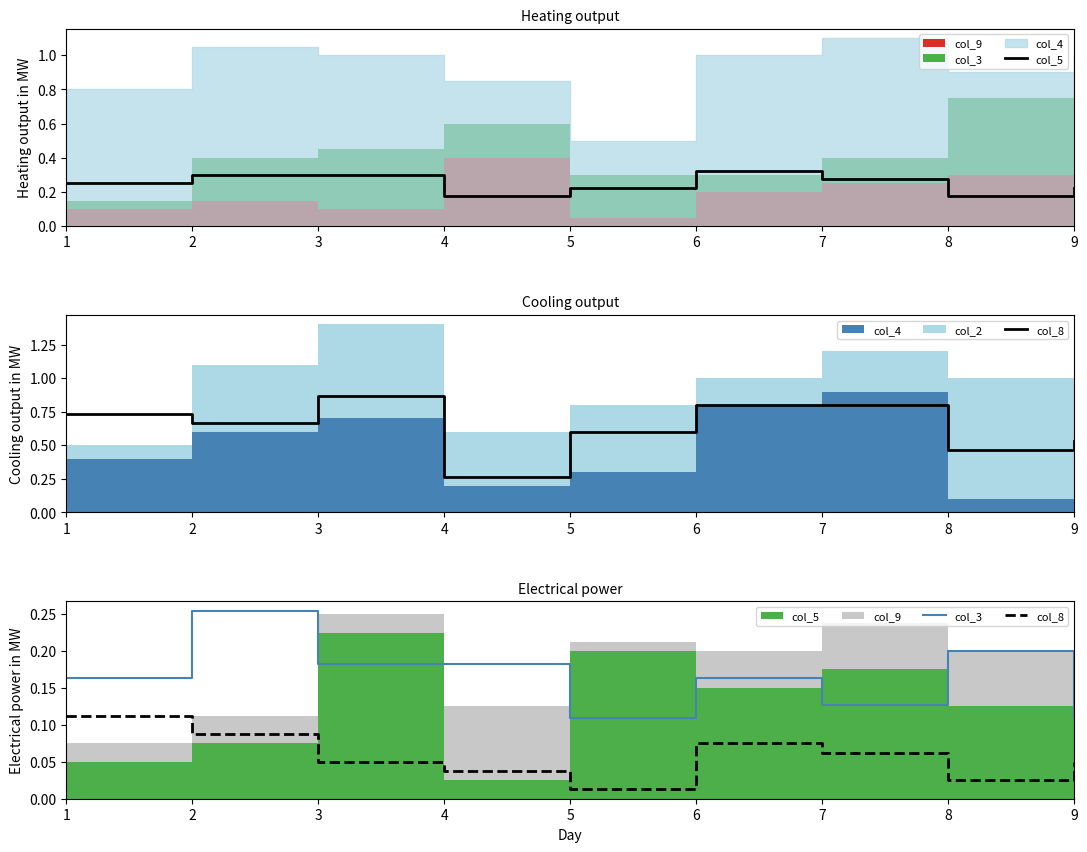

True or false: col_8 and col_3 cross at least once.

False